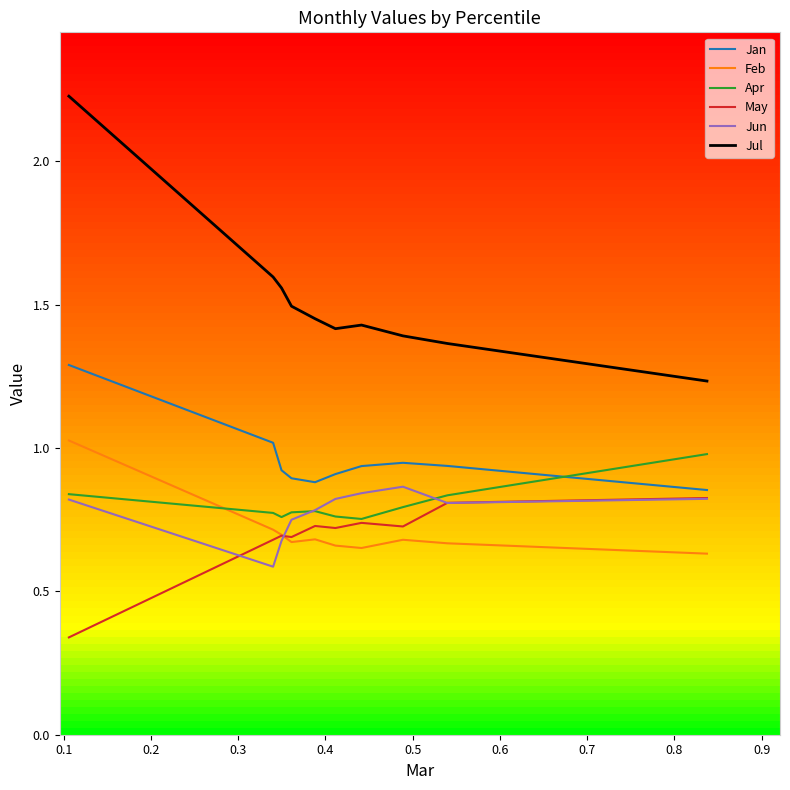

True or false: Jul and Jun cross at least once.

False